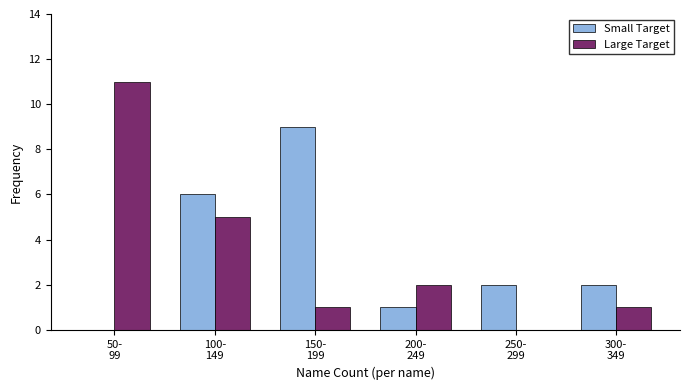

What is the sum of all Large Target values?

20